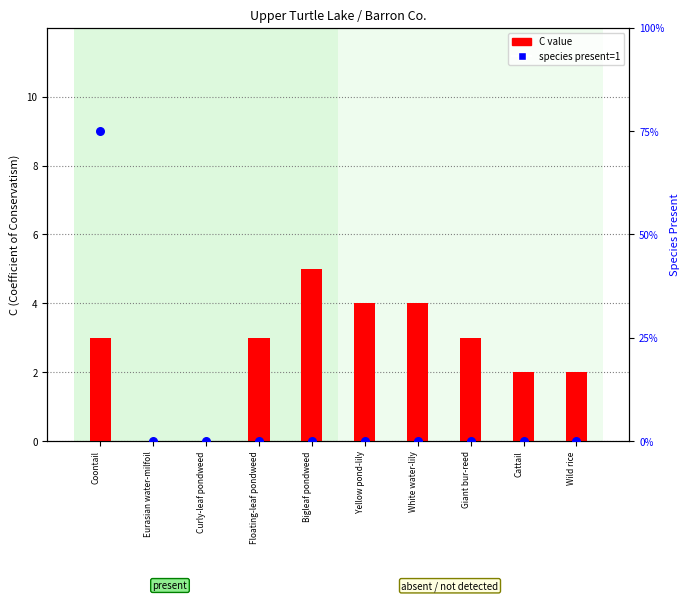

At how many categories does at least one series exceed 3?

3